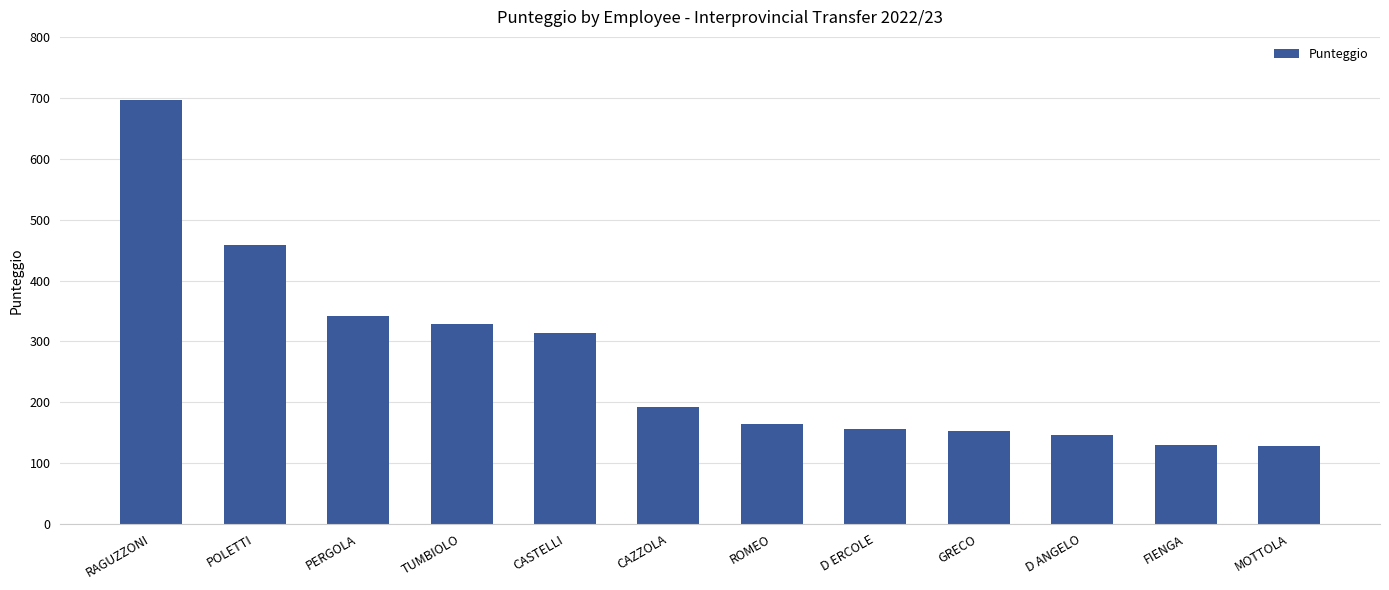

What is the label of the 8th bar from the right?

CASTELLI